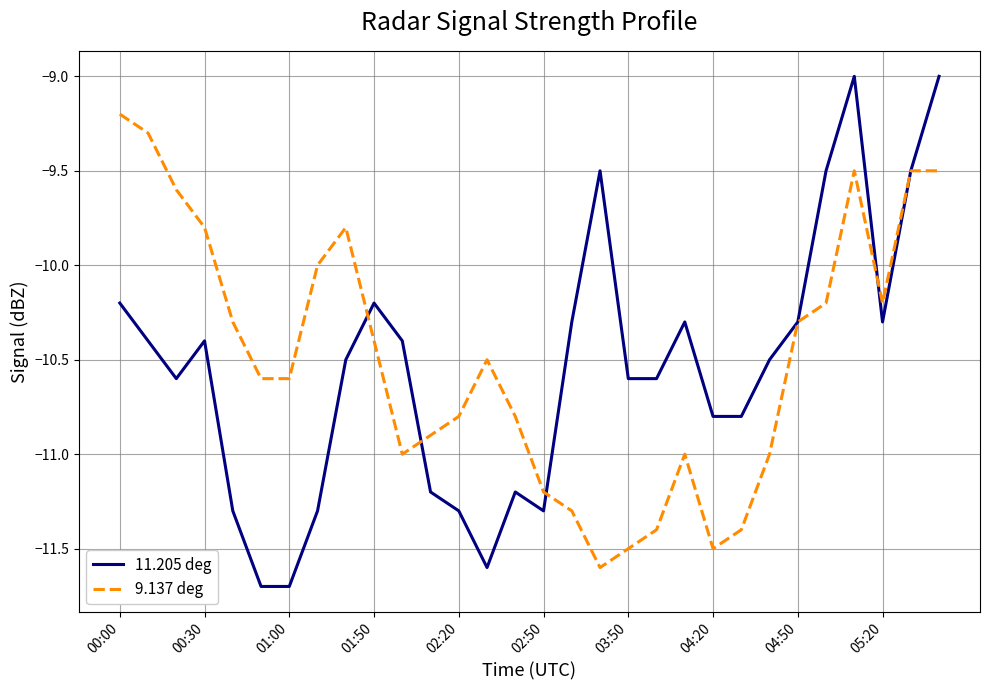

How many categories are shown in the chart?

30